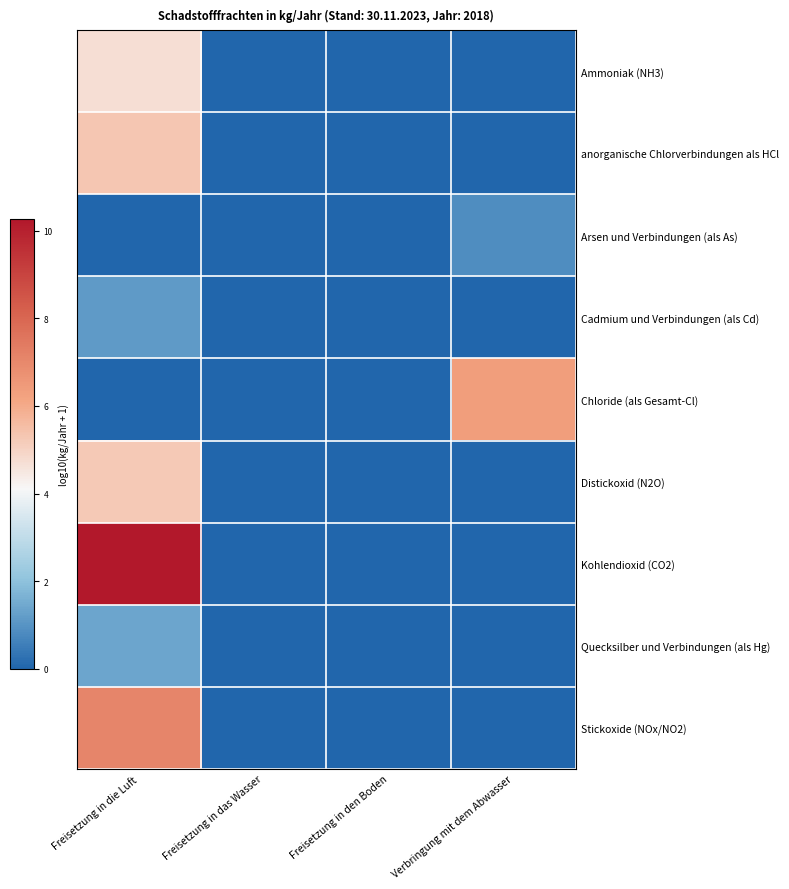

Which series has the widest spread of values?

Kohlendioxid (CO2)